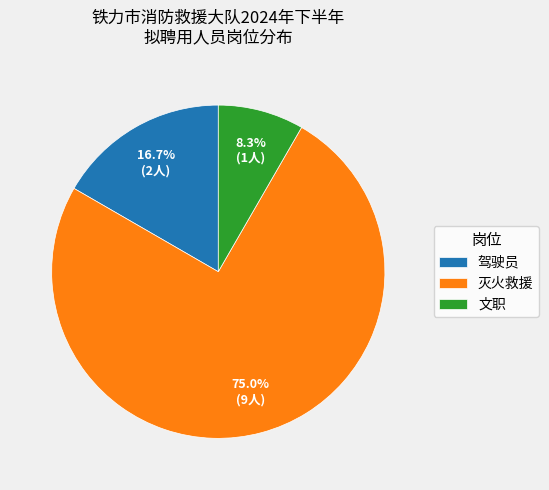

Is it true that 文职 is 8% of the pie?

True